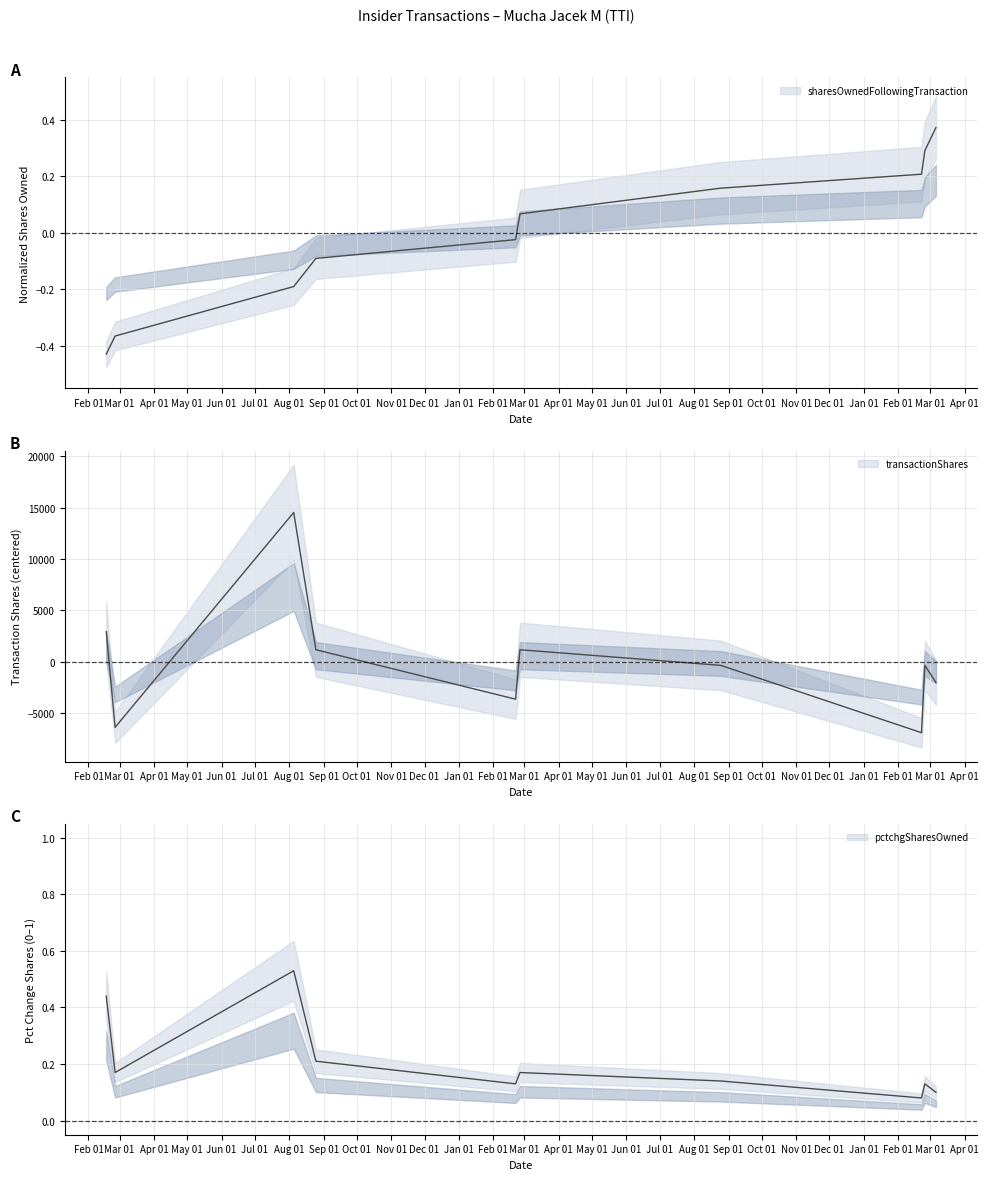

Where does the sharesOwnedFollowingTransaction series first go above 0?

2023-02-25